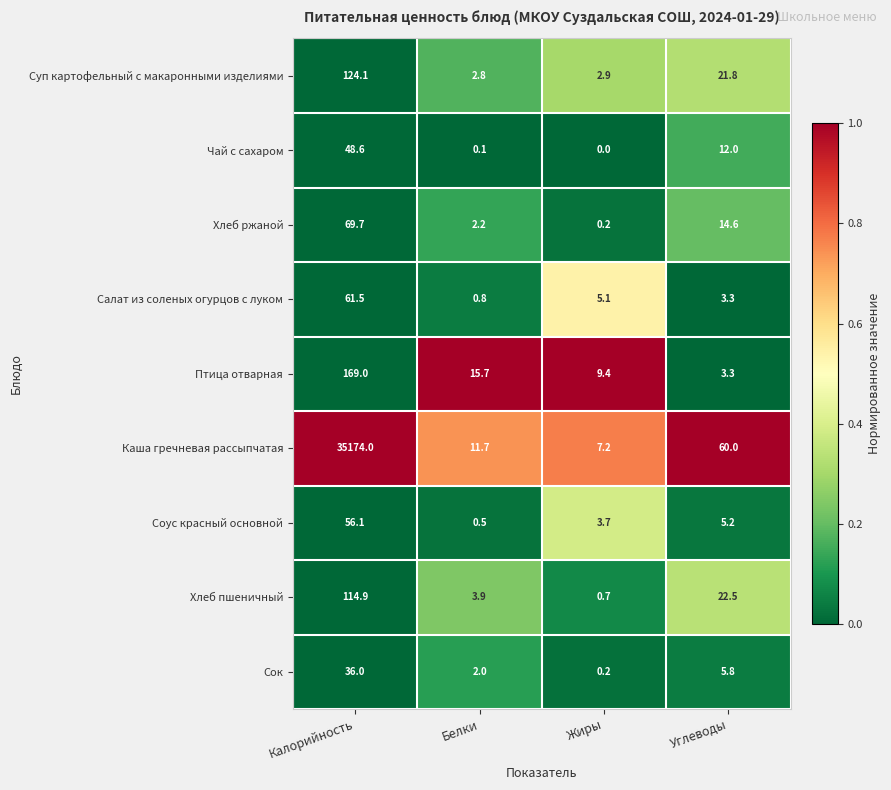

What is the total value across all series at Углеводы?

148.5